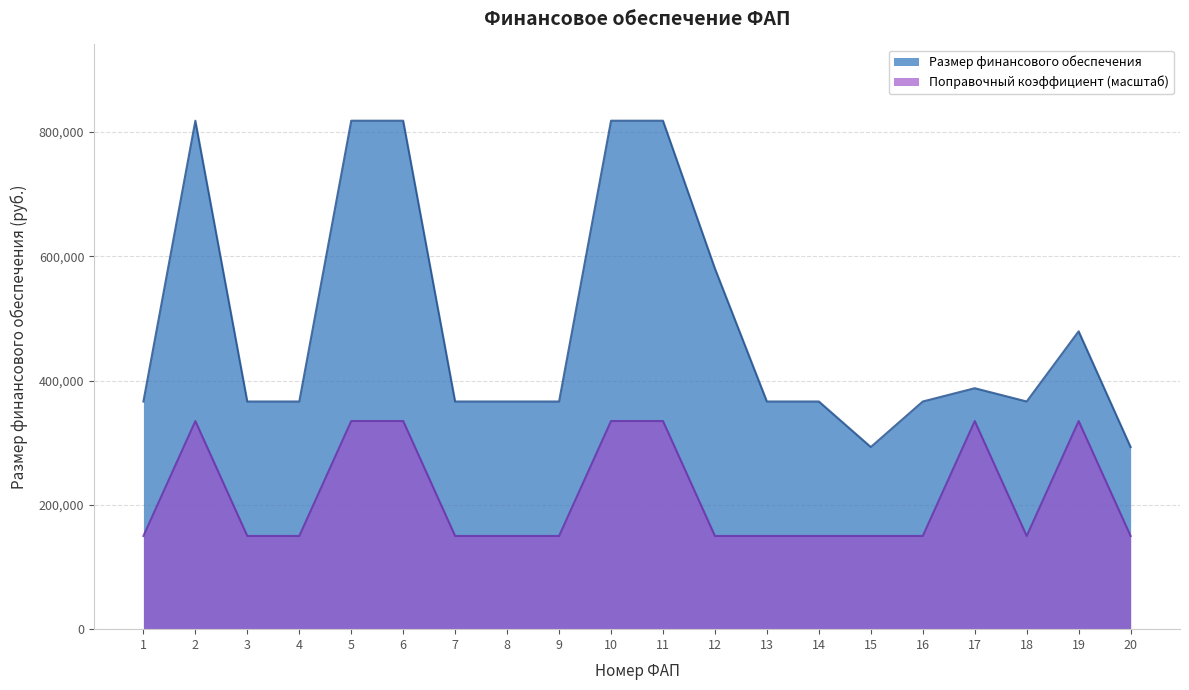

Where is the first local maximum for Размер финансового обеспечения?

2